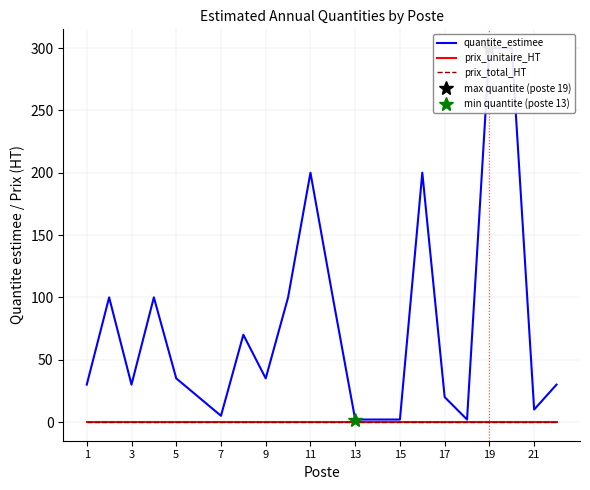

Does the chart display data point markers on the line(s)?

No